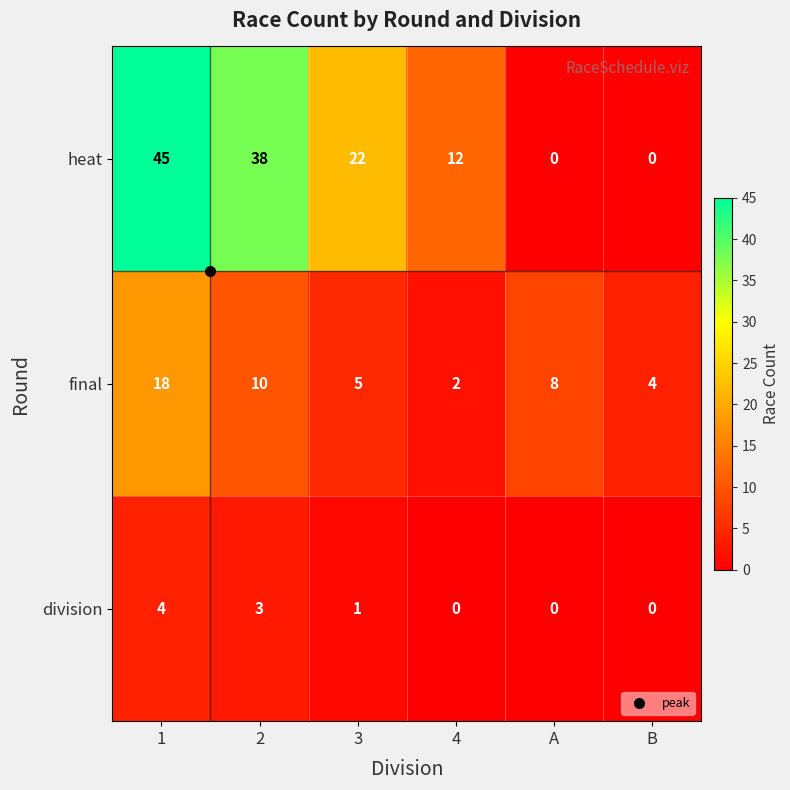

The value of division at B is 0. True or false?

True